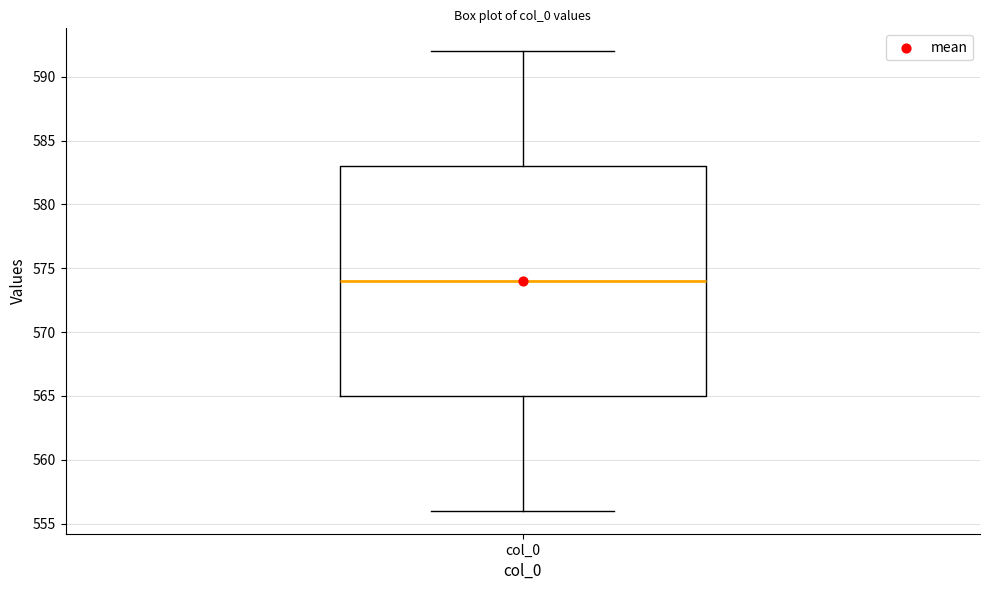

Read this box plot against the y-axis: the position of the median line, the range covered by the box, and the ends of both whiskers. The values are not printed on the chart, so give them approximately, as read against the axis.

median 574, box 565 to 583, whiskers 556 to 592